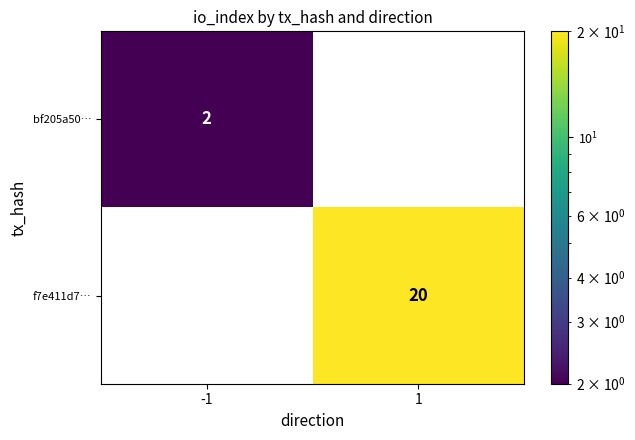

Is the value of bf205a50… at -1 greater than the value of f7e411d7… at 1?

No